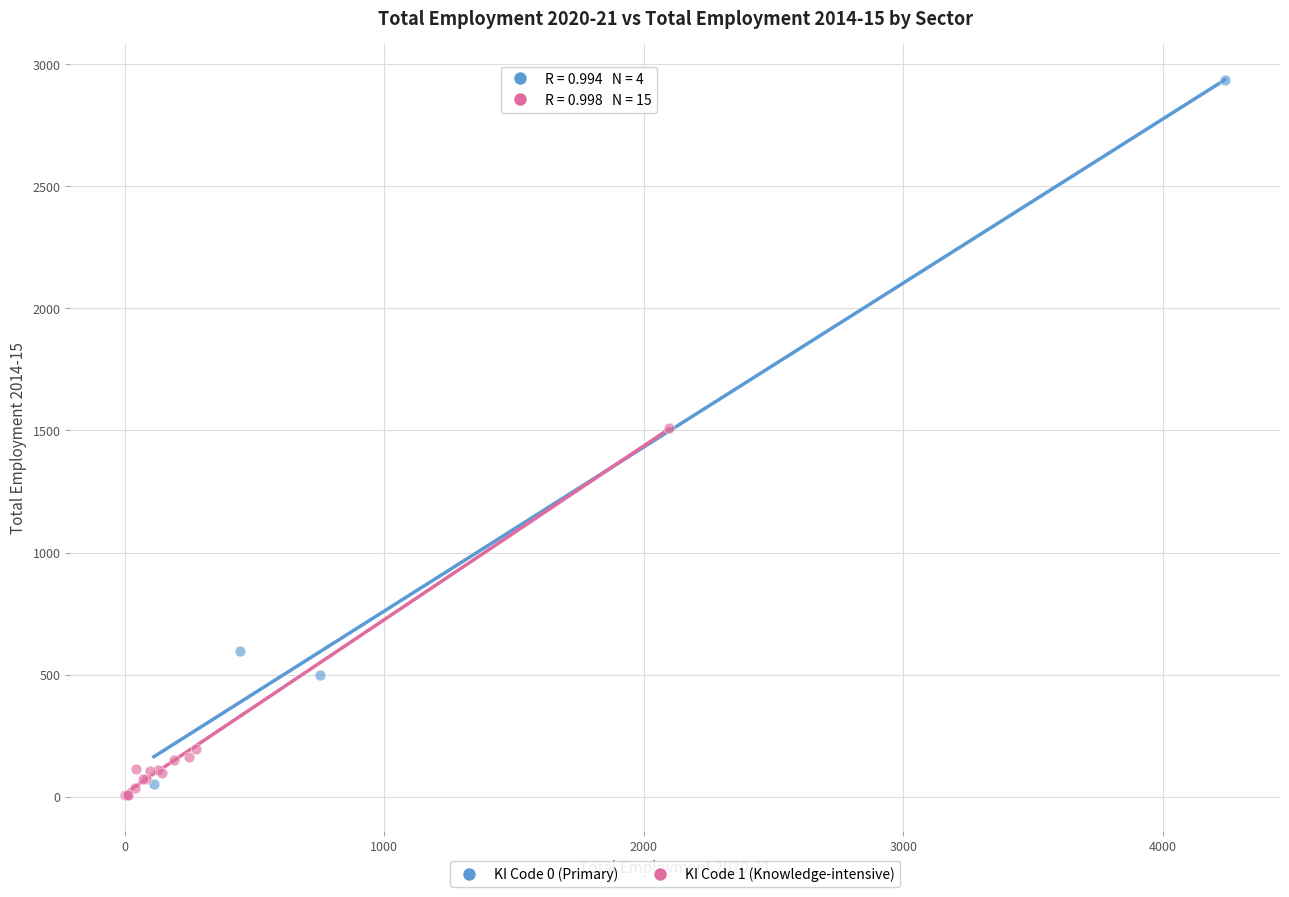

Which series has the widest spread of Y values?

KI Code 0 (Primary)